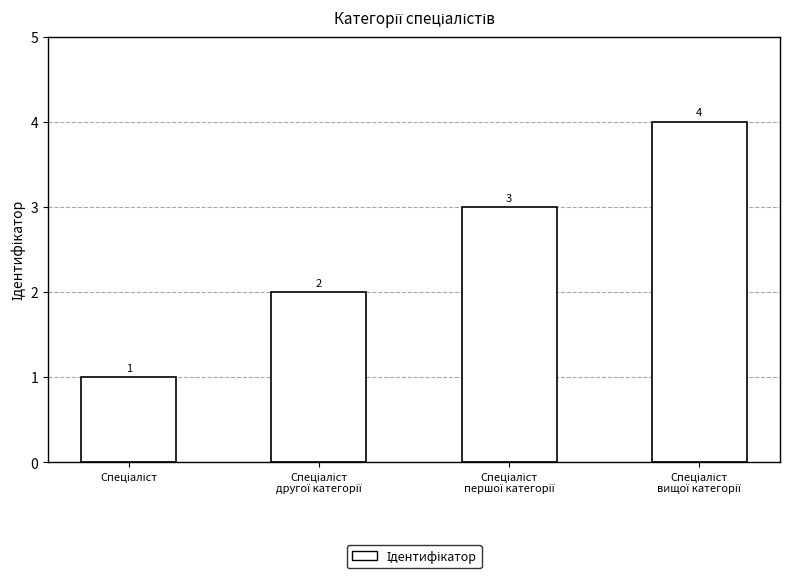

What is the difference between the second highest and minimum values?

2